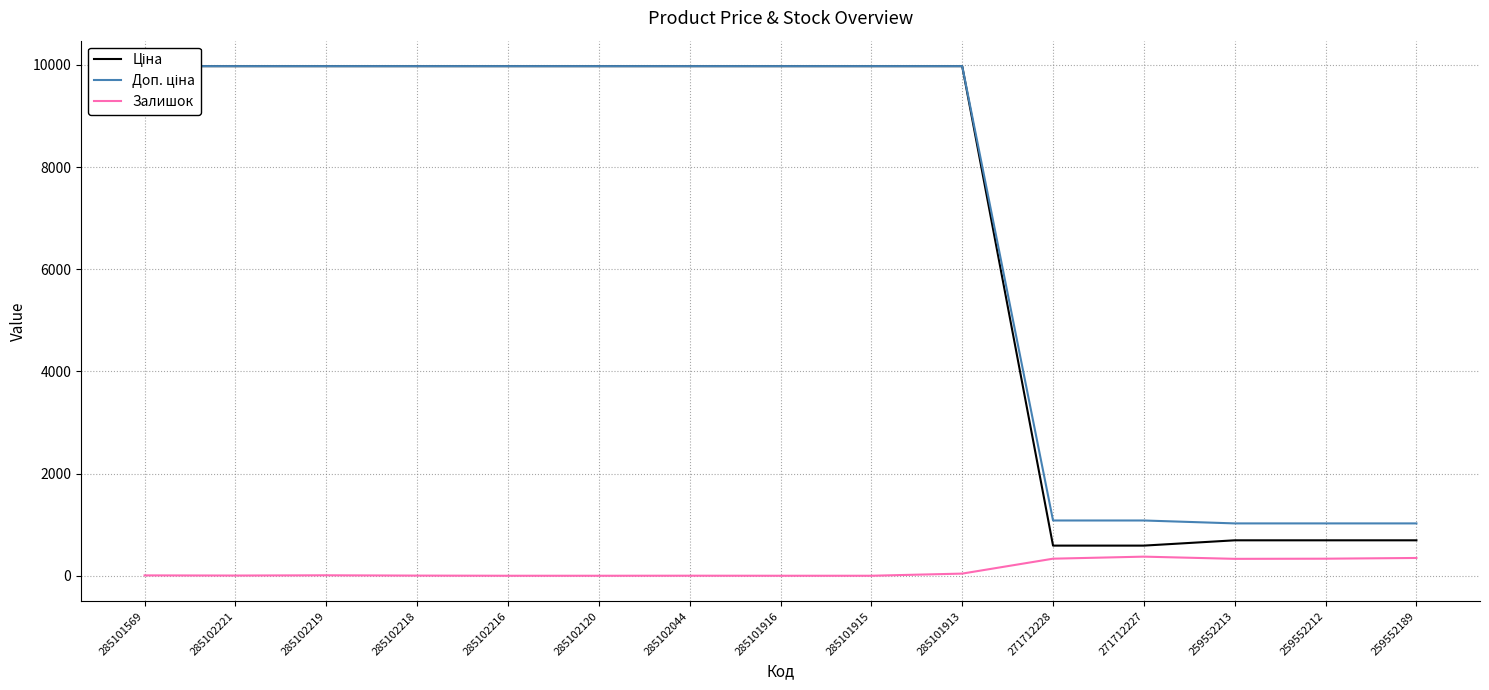

Rank the series at 285101915 from highest to lowest value.

Ціна, Доп. ціна, Залишок